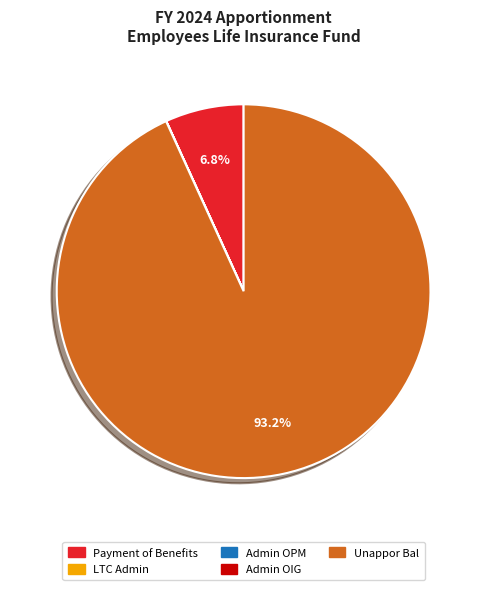

Does any single category account for the majority?

Yes